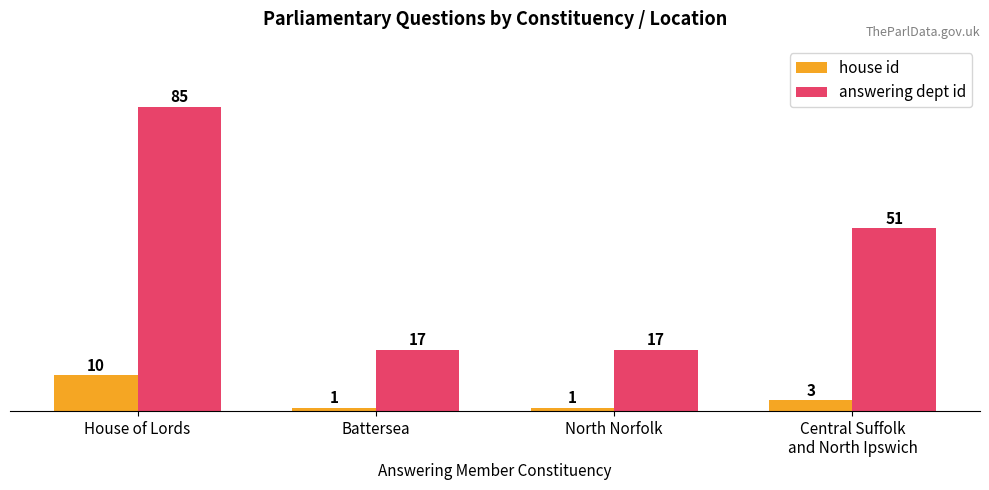

Reading right to left, what are all the values shown in this chart?

house id: 3	1	1	10
answering dept id: 51	17	17	85